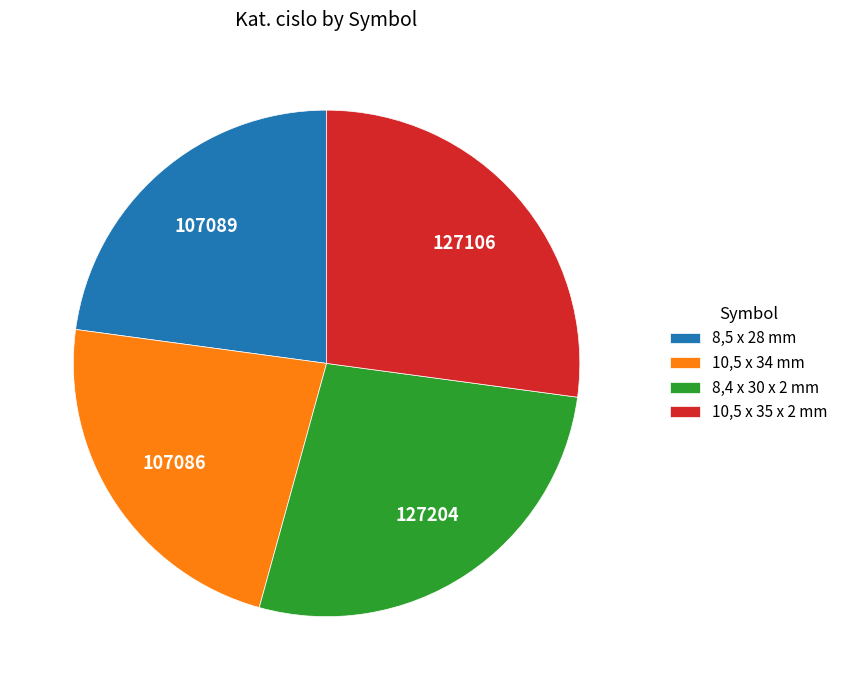

Approximately how many times larger is the value at 8,4 x 30 x 2 mm compared to 8,5 x 28 mm?

1.2